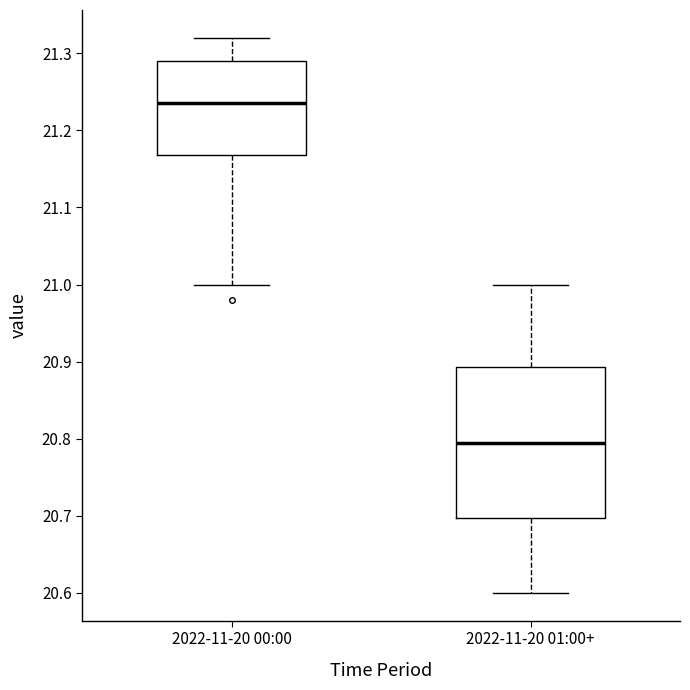

Comparing the boxes themselves (not the whiskers), which one is the tallest?

2022-11-20 01:00+